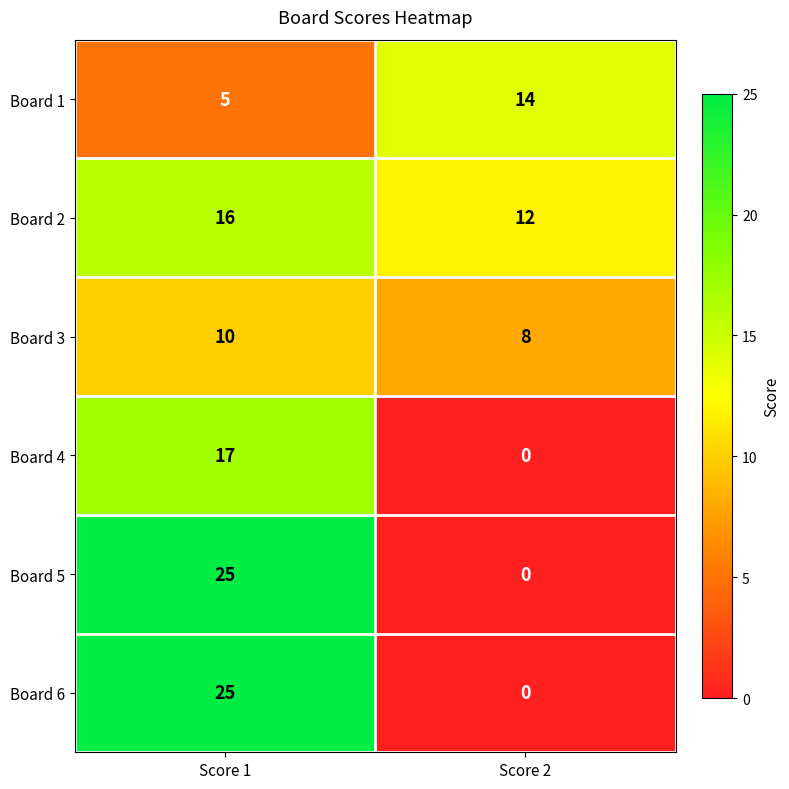

Is it true that Board 2 equals 16 at Score 1?

True